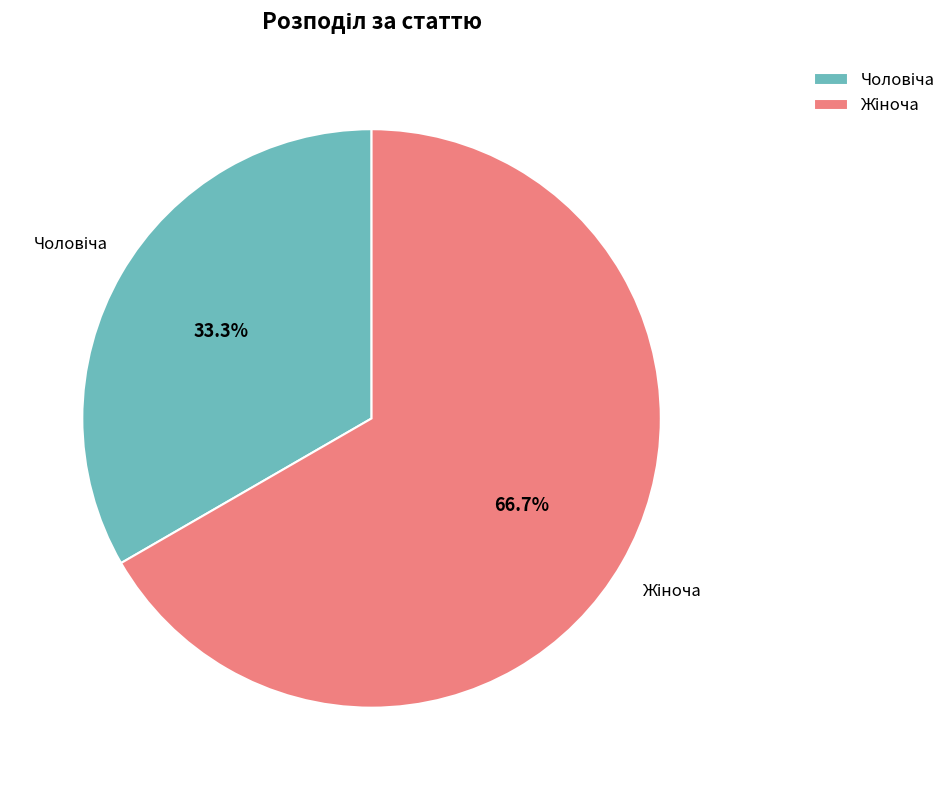

Is there a majority slice in this chart?

Yes